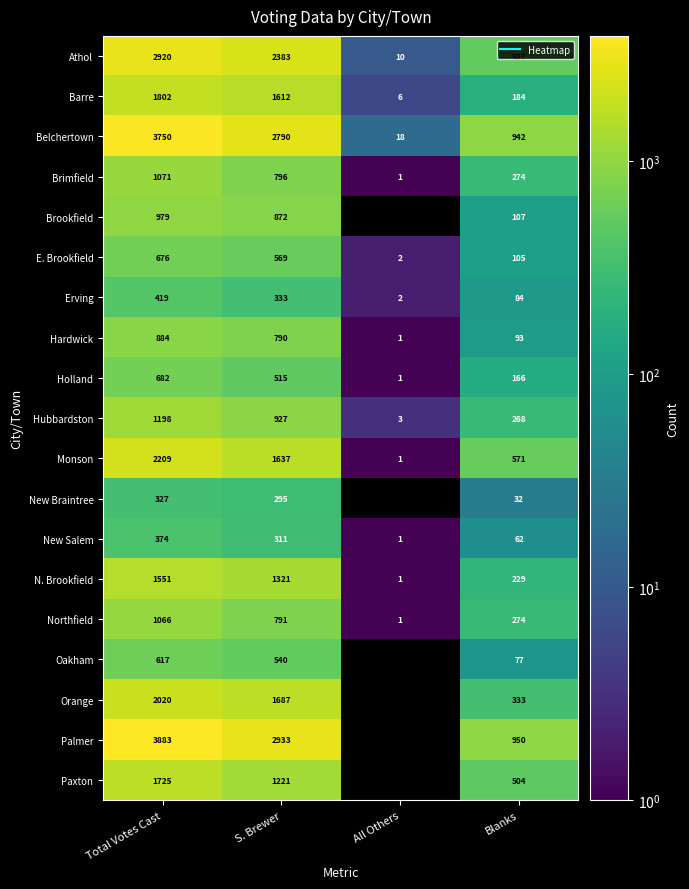

What is the difference between the maximum and second lowest values in the Holland series?

516